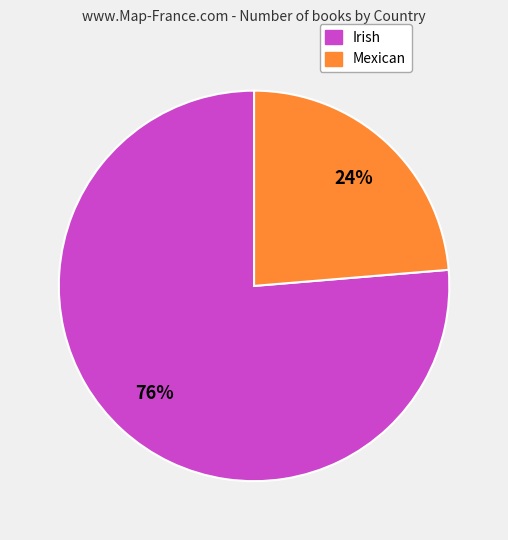

Is Irish the majority of the pie?

Yes